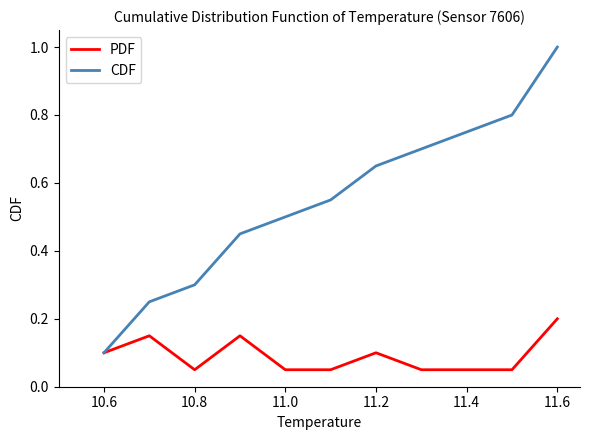

Does the chart display data point markers on the line(s)?

No